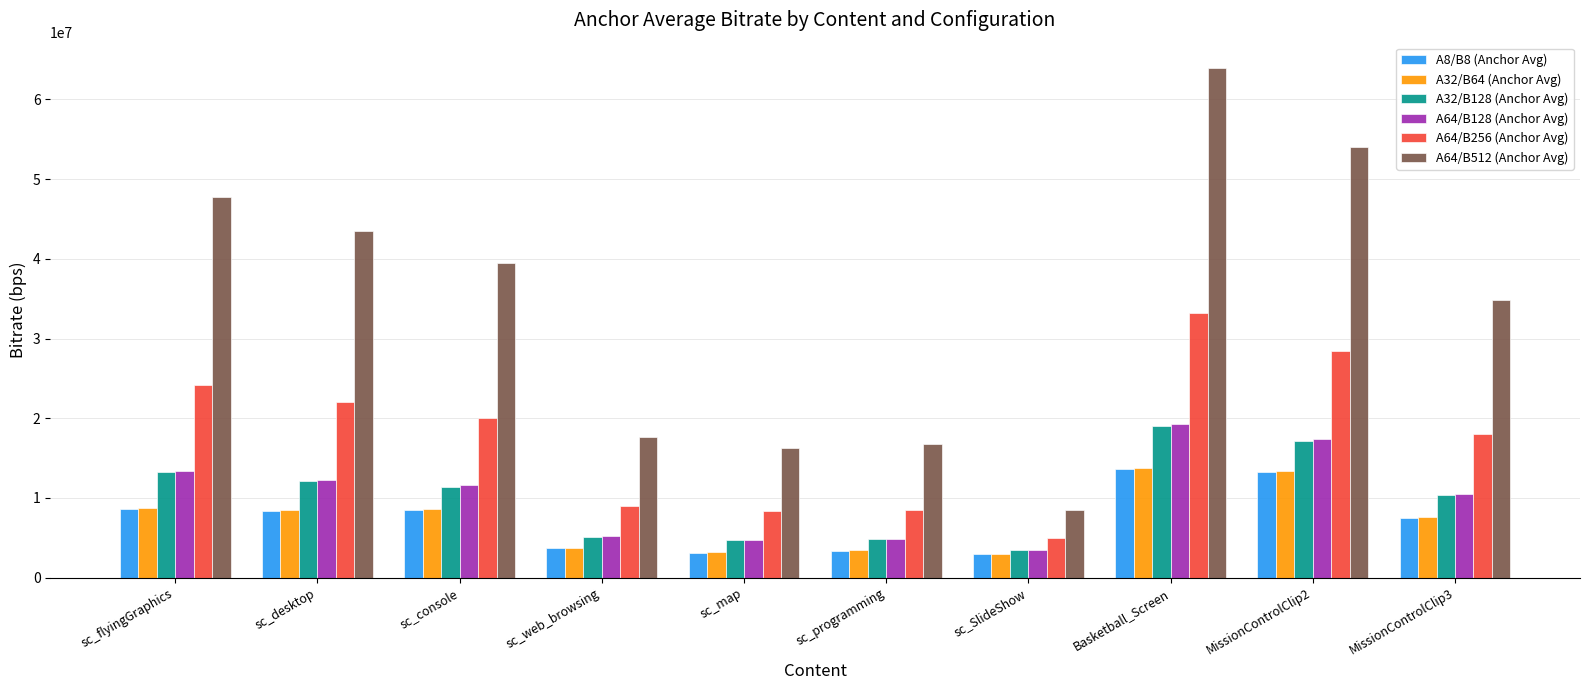

At which category does the chart reach its peak across all series?

Basketball_Screen